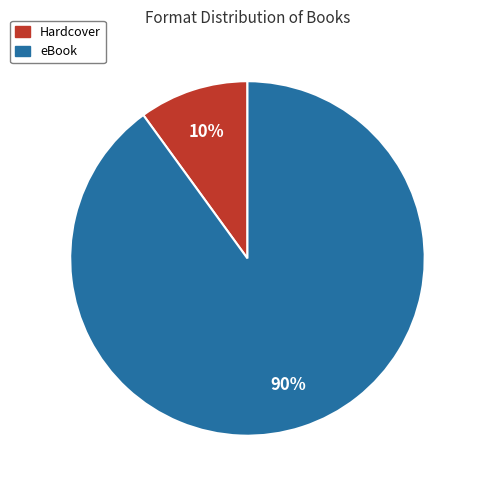

Combined, do Hardcover and eBook account for over 50%?

Yes